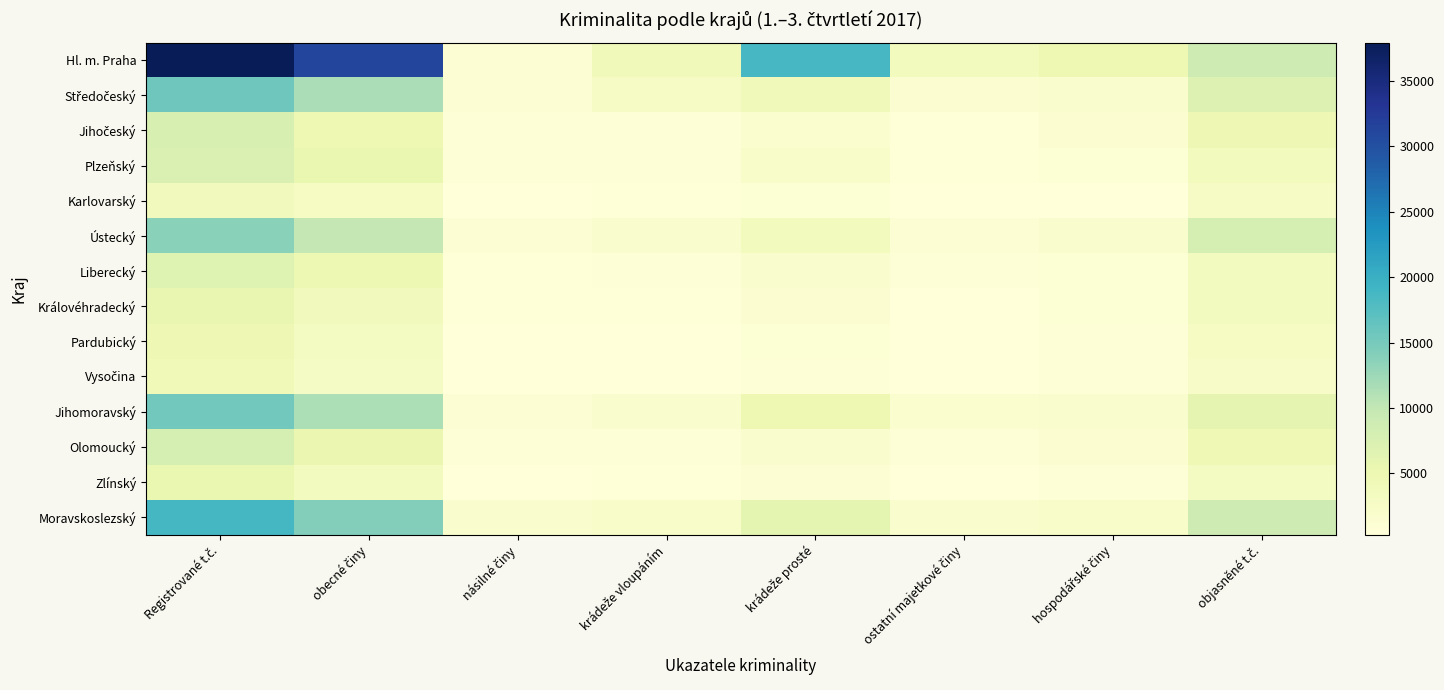

Is the value of Zlínský at obecné činy greater than the value of Pardubický at násilné činy?

Yes